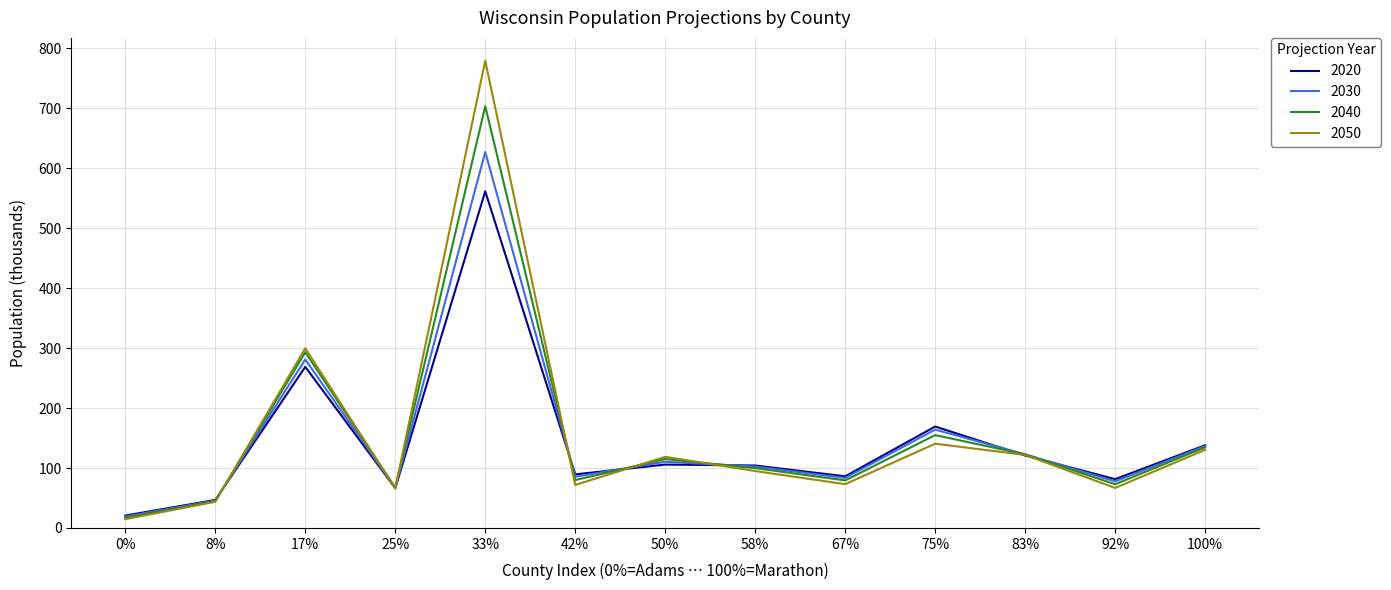

Which series has the largest range (max minus min)?

2050